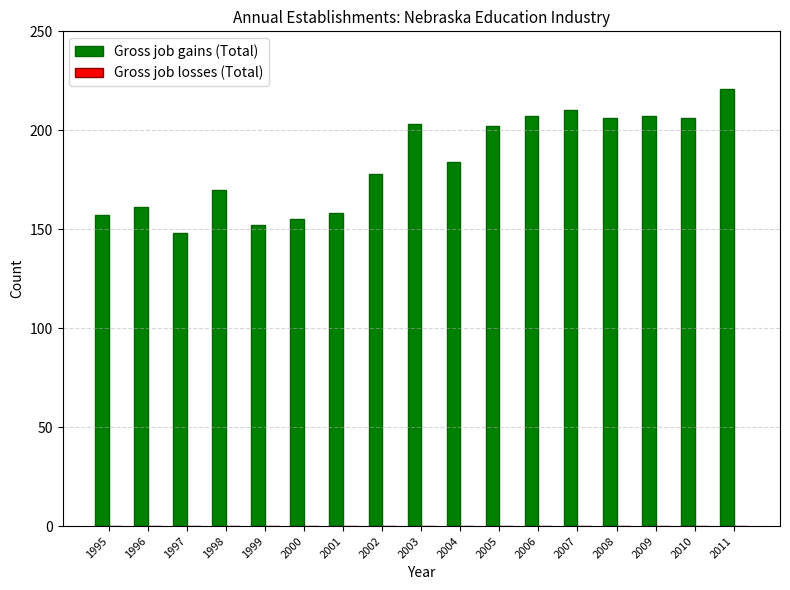

Which label corresponds to the largest value in the chart?

2011